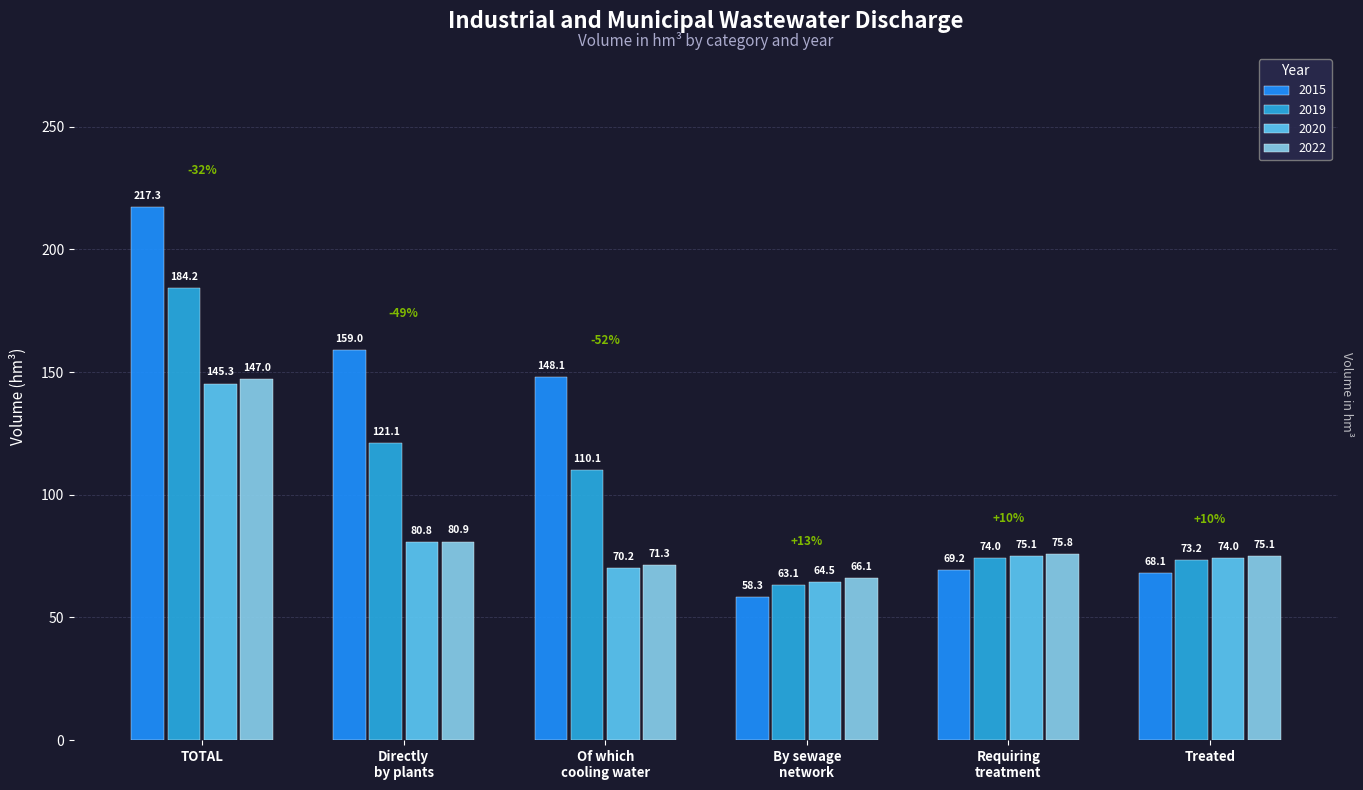

What is the label of the 4th bar from the left?

By sewage
network